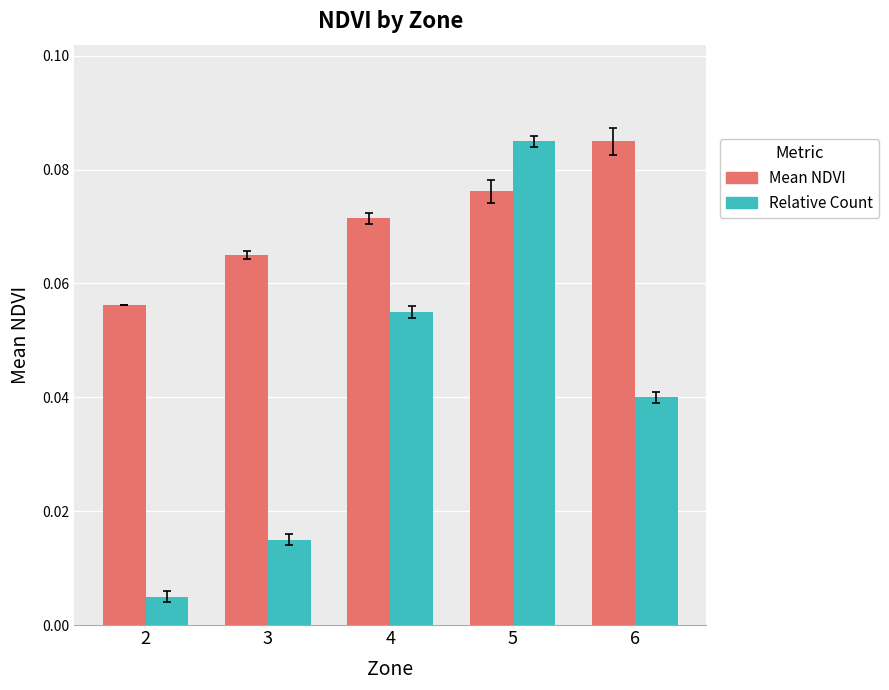

Which series has the largest total across all categories?

Mean NDVI